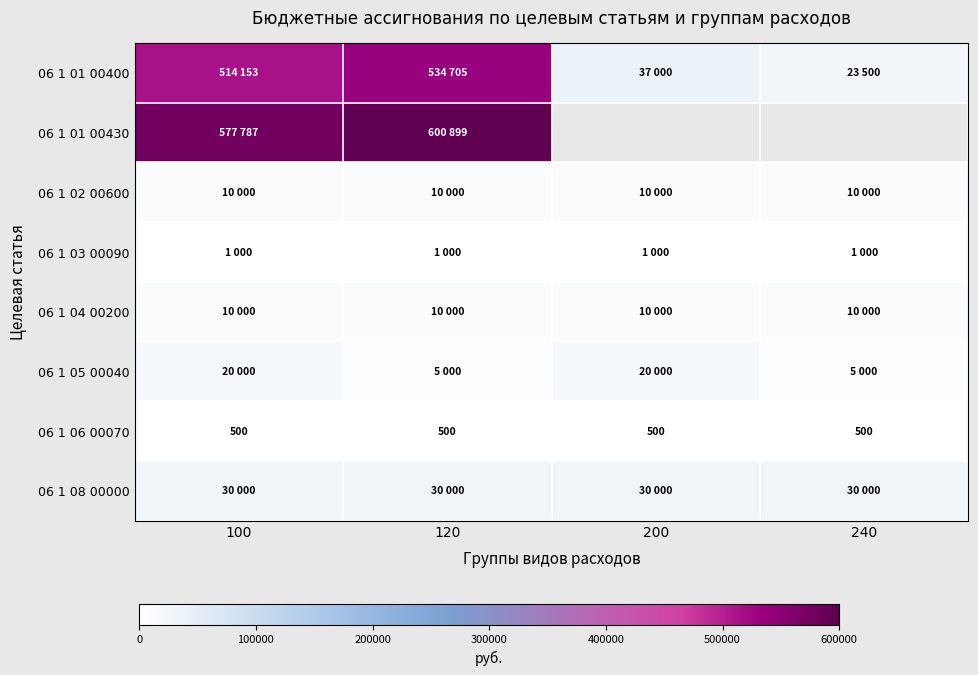

What is the sum of the 06 1 06 00070 values at 100 and 200?

1000